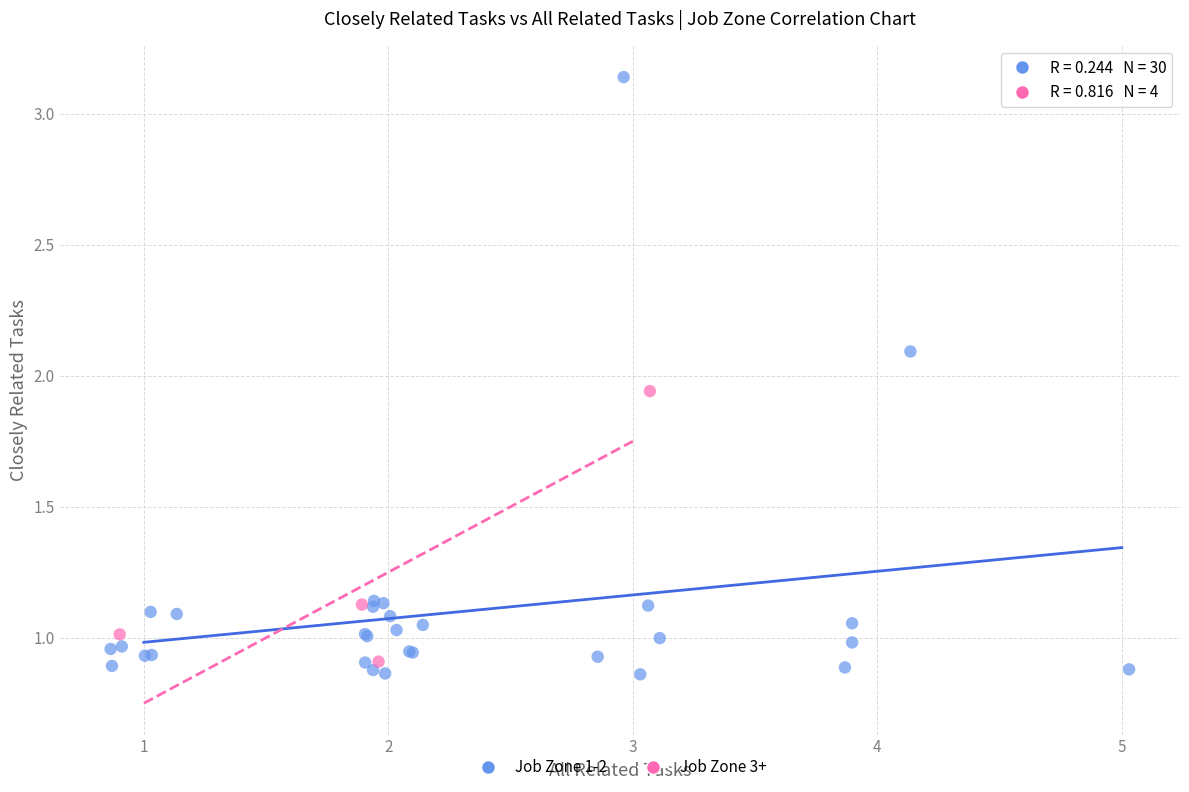

Which series contains the highest Y value?

Job Zone 1-2